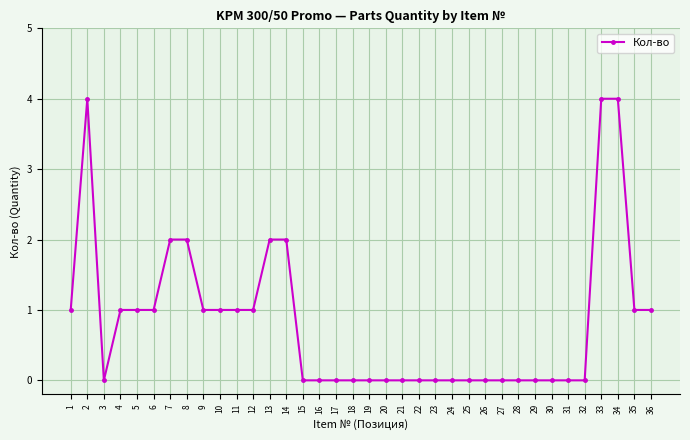

Is it true that the value at 23 is 1?

False